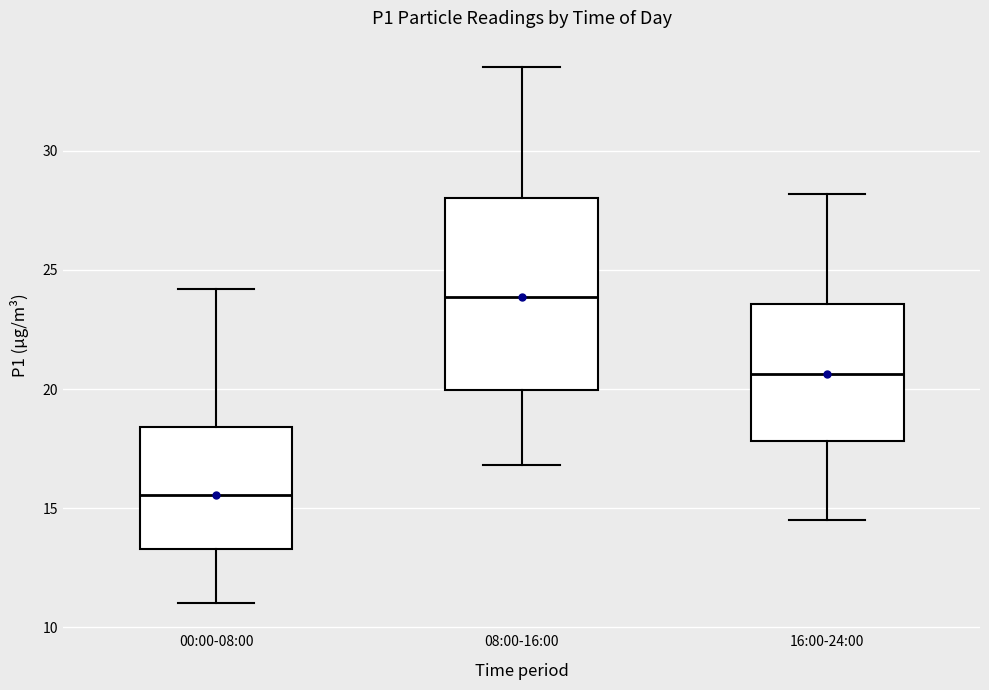

Reading left to right, transcribe this box plot: for each box, give where its median line is, the range the box spans, and where its two whiskers end, as read against the y-axis. The values are not printed on the chart, so give them approximately, as read against the axis.

00:00-08:00: median 15.5, box 13.5 to 18.5, whiskers 11.0 to 24.0
08:00-16:00: median 24.0, box 20.0 to 28.0, whiskers 17.0 to 33.5
16:00-24:00: median 20.5, box 18.0 to 23.5, whiskers 14.5 to 28.0